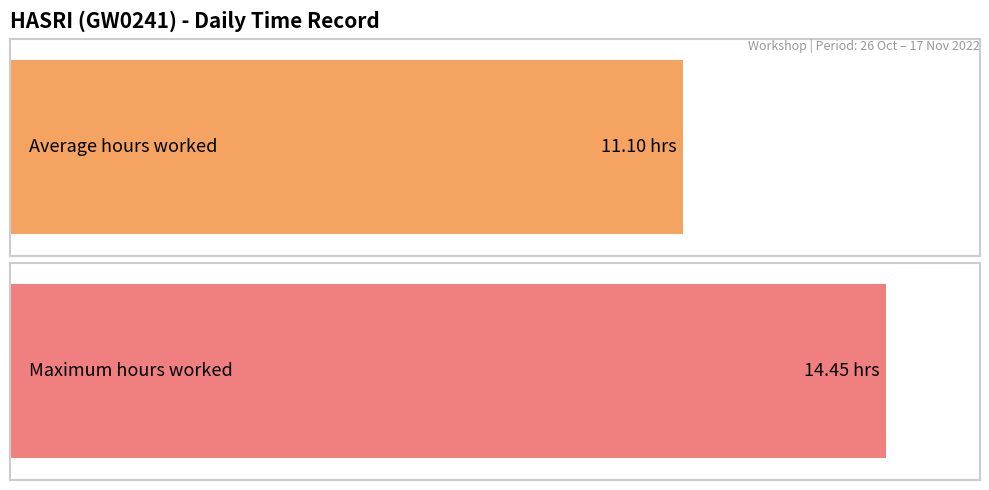

Does the chart contain any negative values?

No